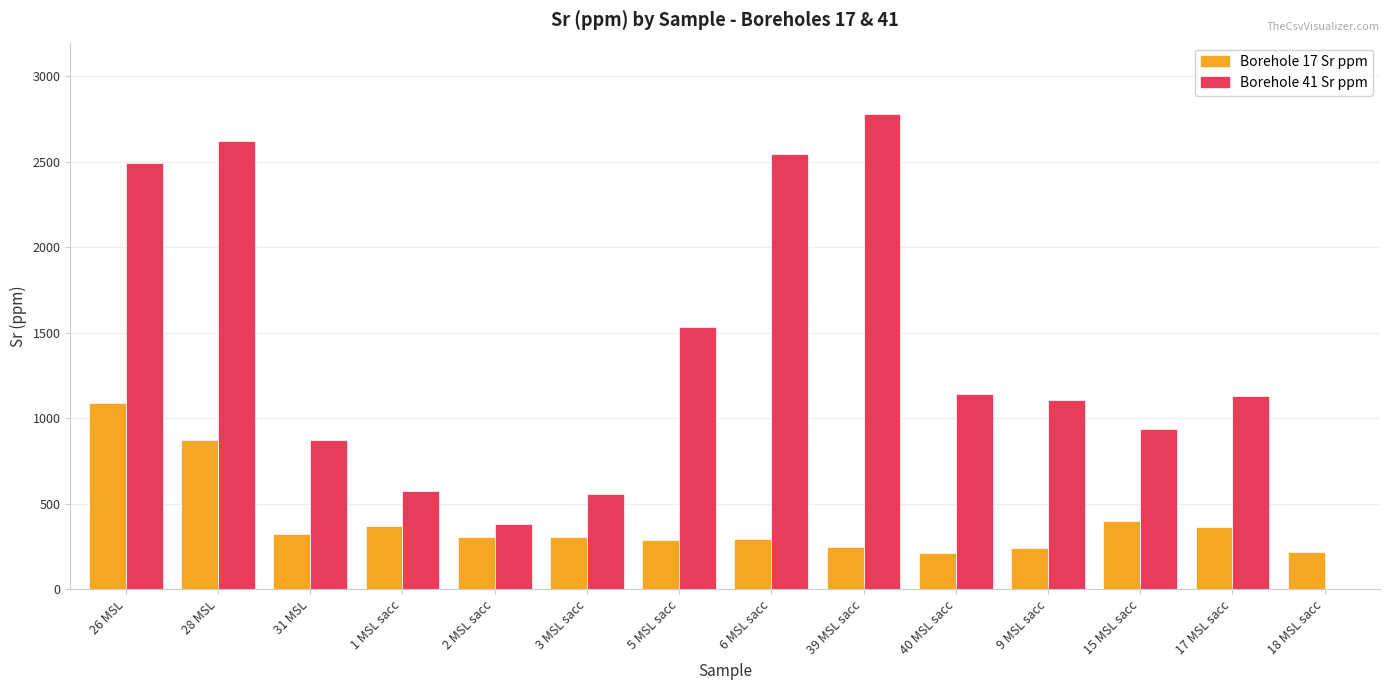

How many categories are shown in the chart?

14